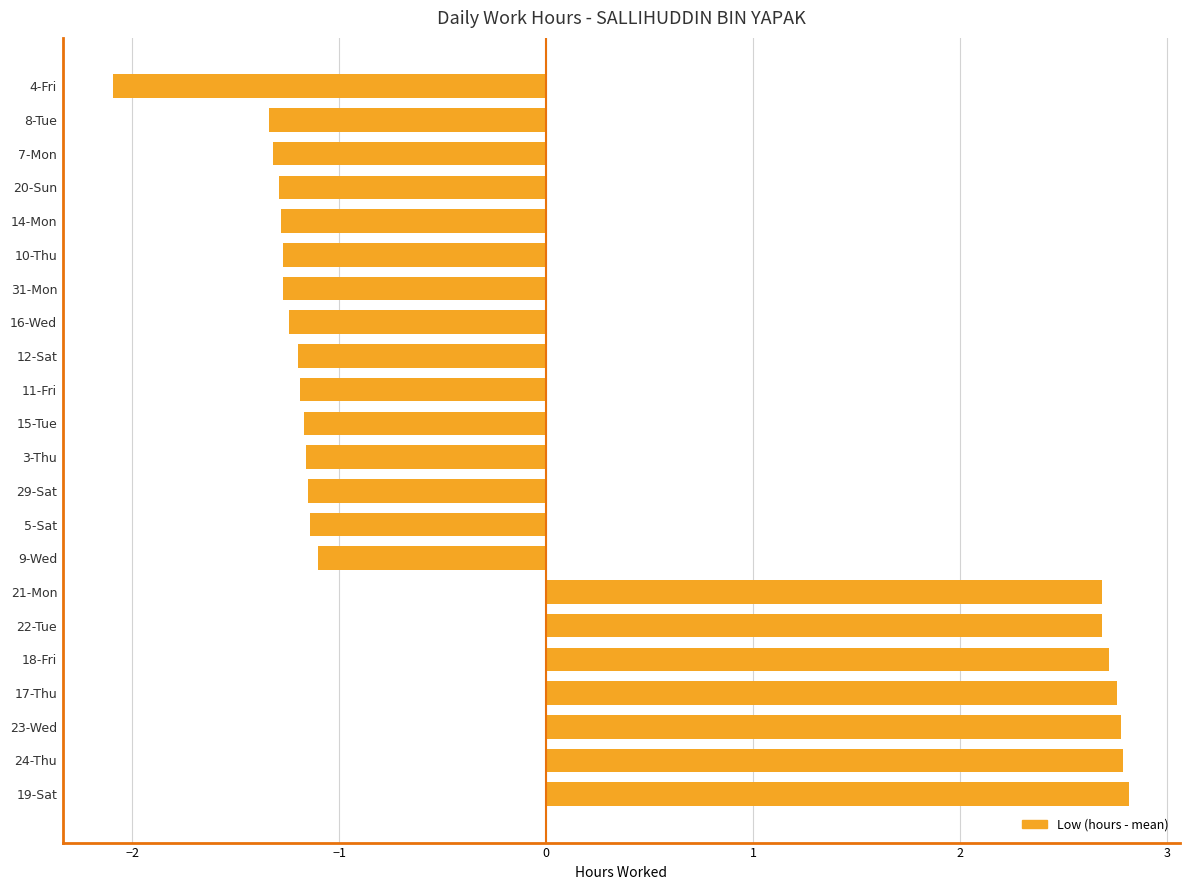

What is the difference between the values at 4-Fri and 18-Fri?

4.8